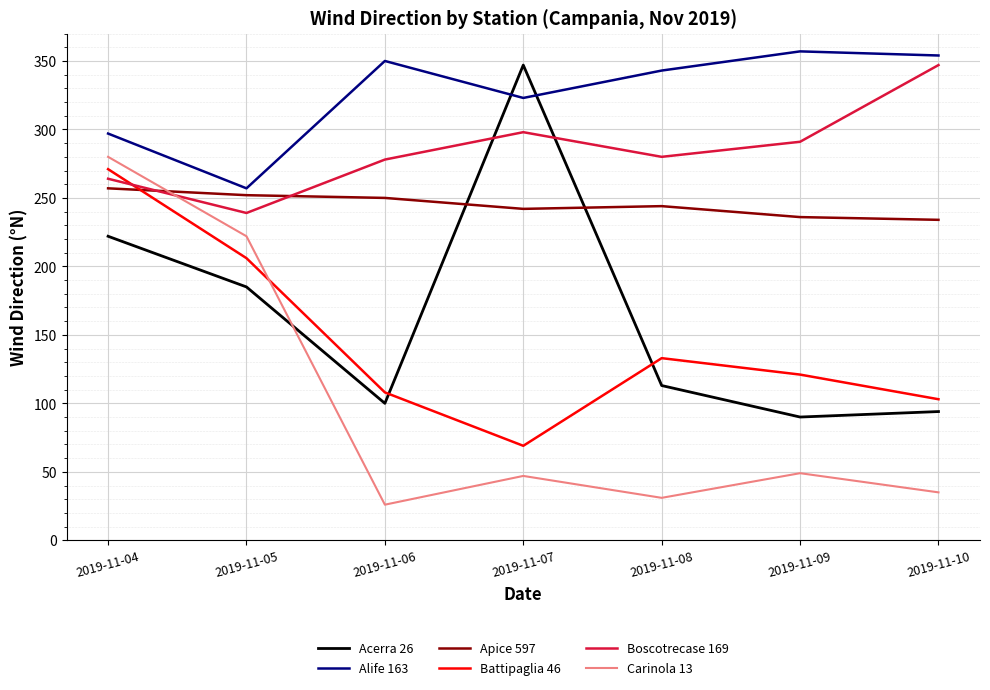

Rank the series at 2019-11-05 from lowest to highest value.

Acerra 26, Battipaglia 46, Carinola 13, Boscotrecase 169, Apice 597, Alife 163